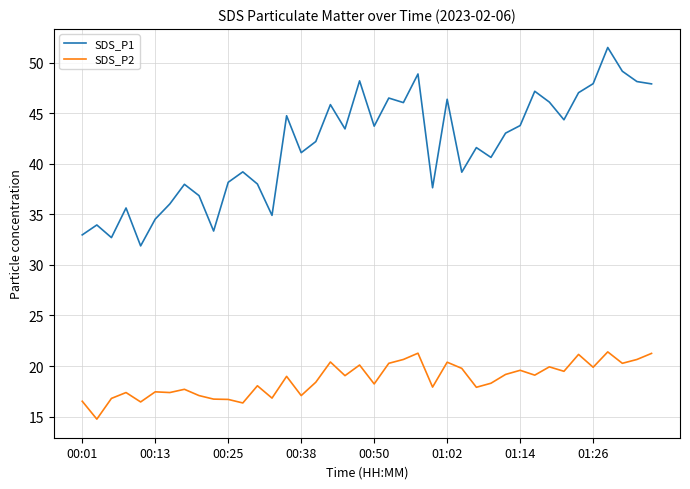

List the series in order of their peak value, lowest first.

SDS_P2, SDS_P1